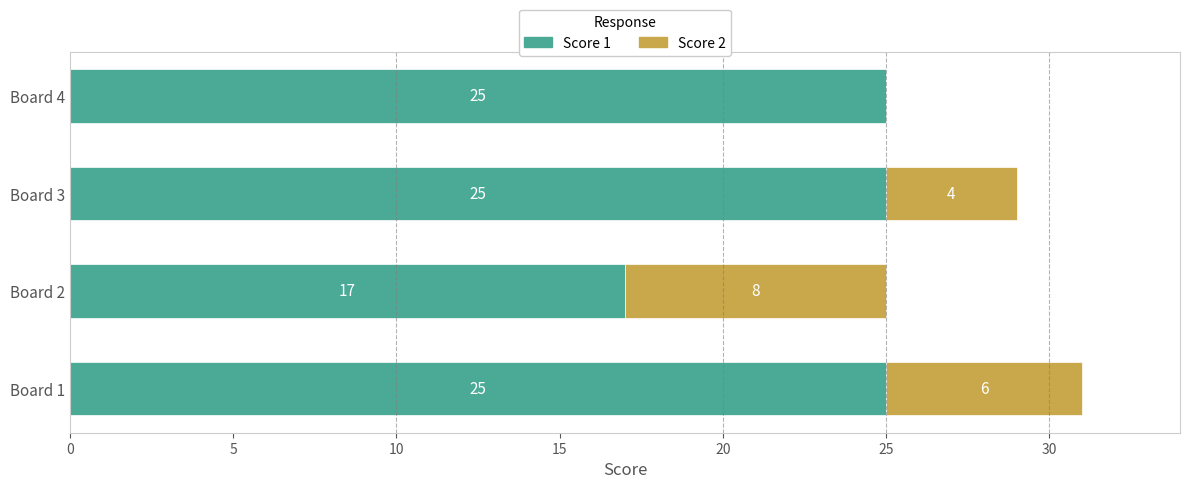

At which category is the sum across all series the highest?

Board 1